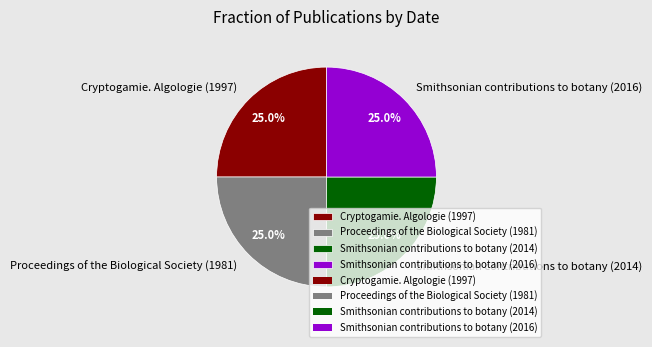

How much of the chart is everything except Proceedings of the Biological Society (1981)?

75.3%